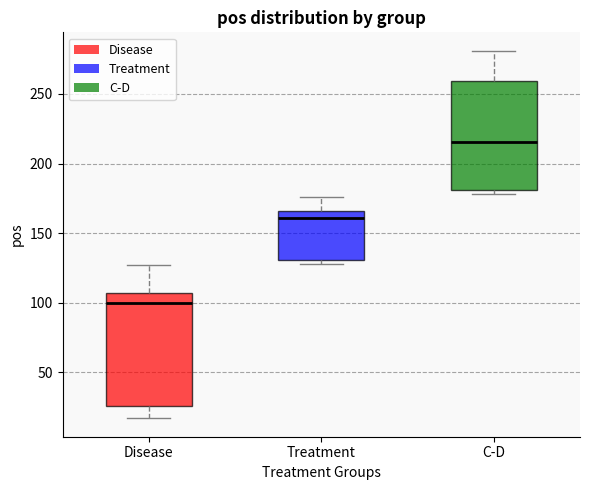

Reading left to right, read every box against the y-axis: the position of its median line, the range the box covers, and the ends of its whiskers. The values are not printed on the chart, so give them approximately, as read against the axis.

Disease: median 100, box 25 to 105, whiskers 15 to 125
Treatment: median 160, box 130 to 165, whiskers 130 (just below the box's lower edge) to 175
C-D: median 215, box 180 to 260, whiskers 180 (just below the box's lower edge) to 280